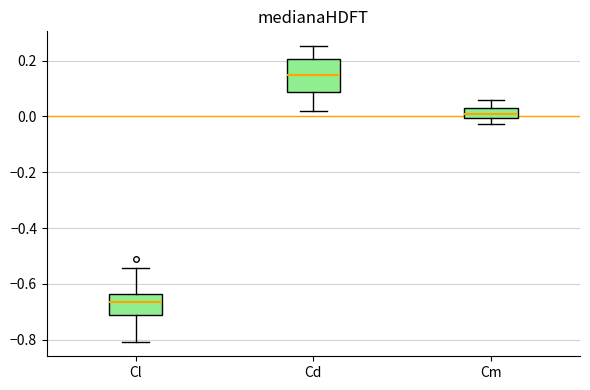

Comparing the boxes themselves (not the whiskers), which one is the tallest?

Cd